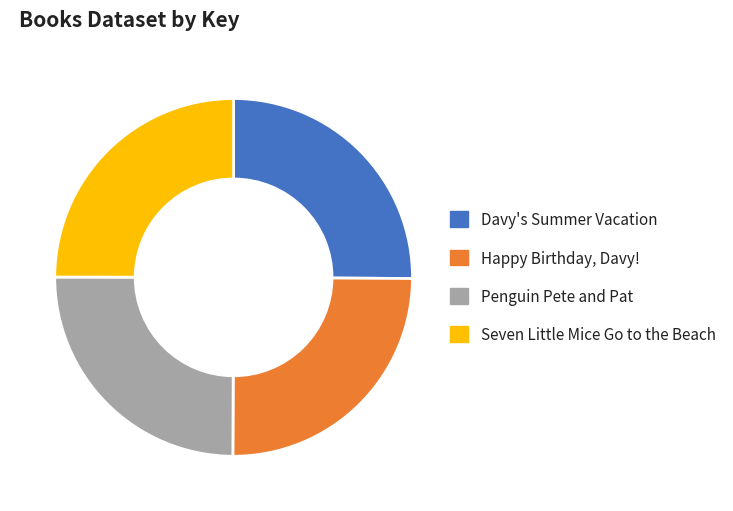

Is there any slice that represents more than half of the pie?

No